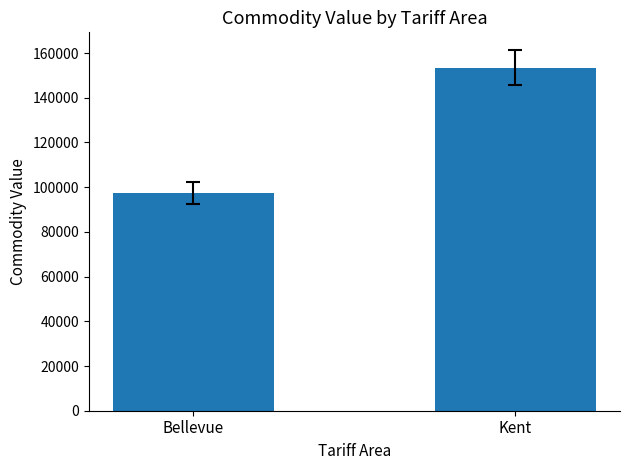

List the labels in order of value, largest first.

Kent, Bellevue